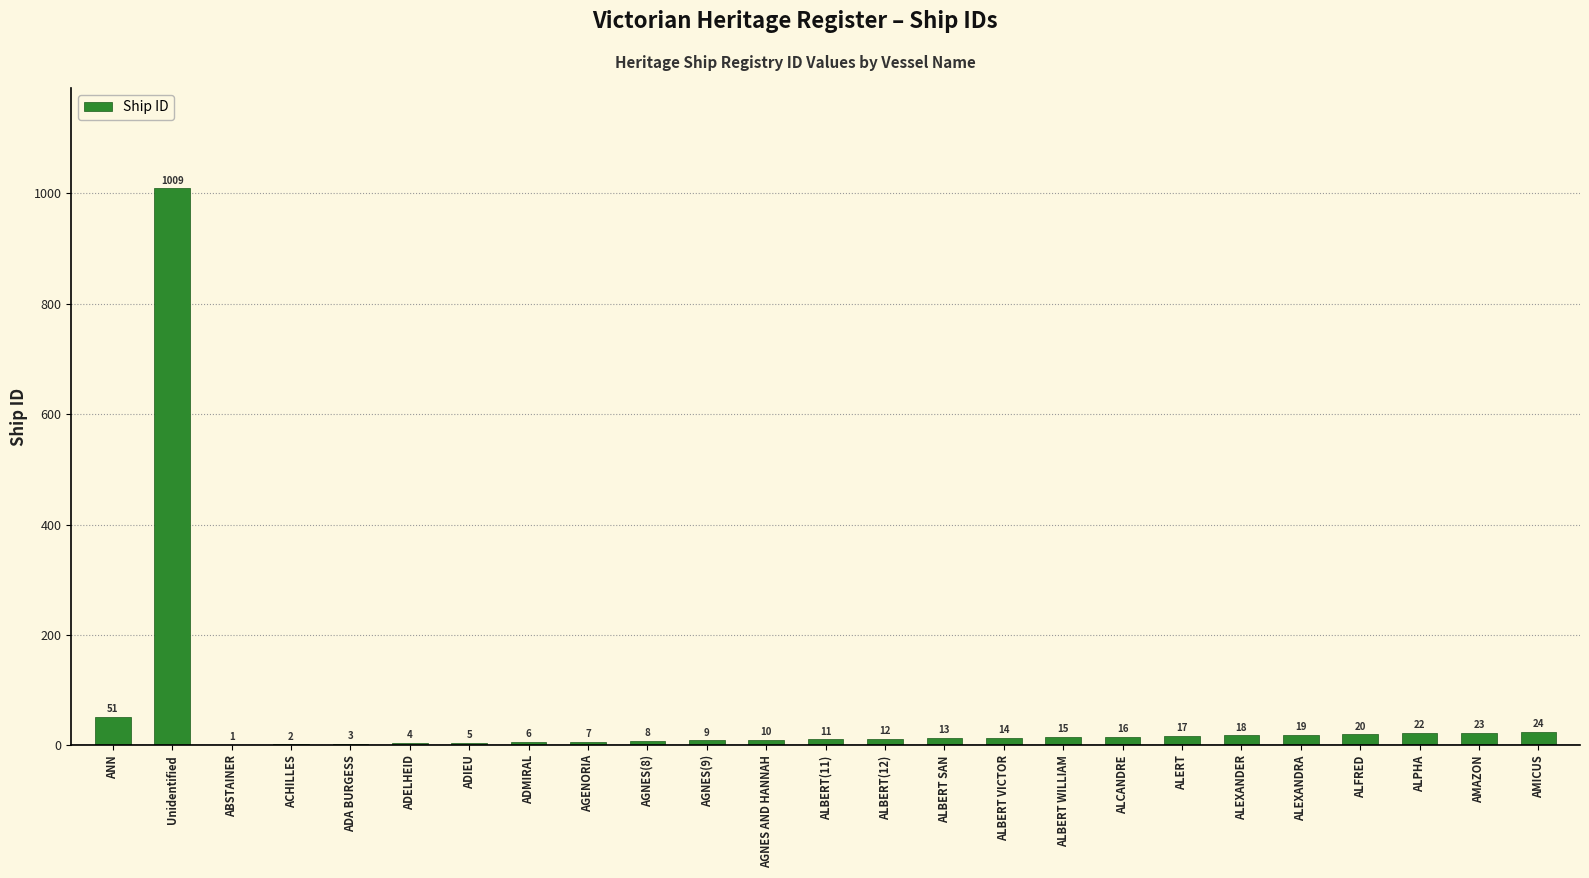

What is the maximum value shown in the chart?

1009